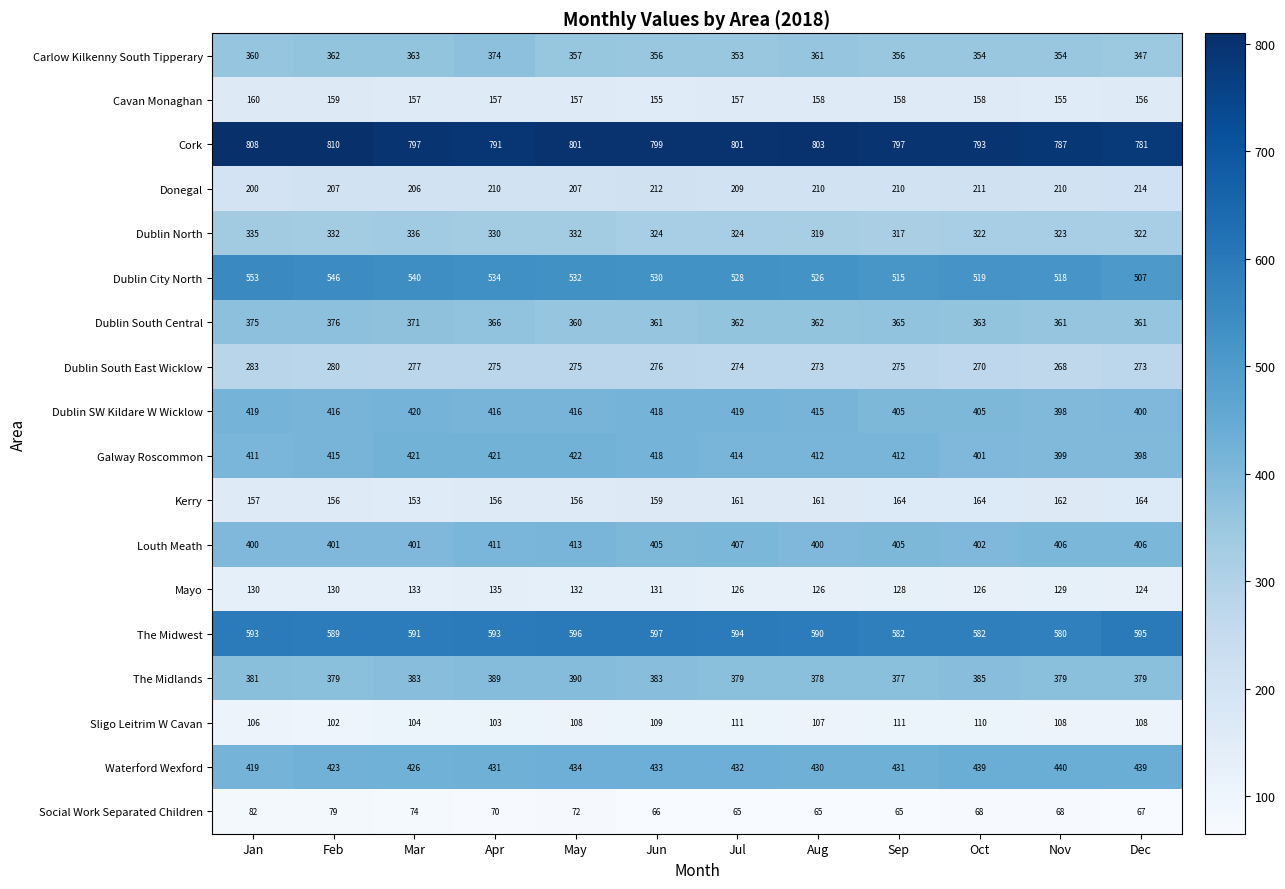

What is the greatest value displayed?

810